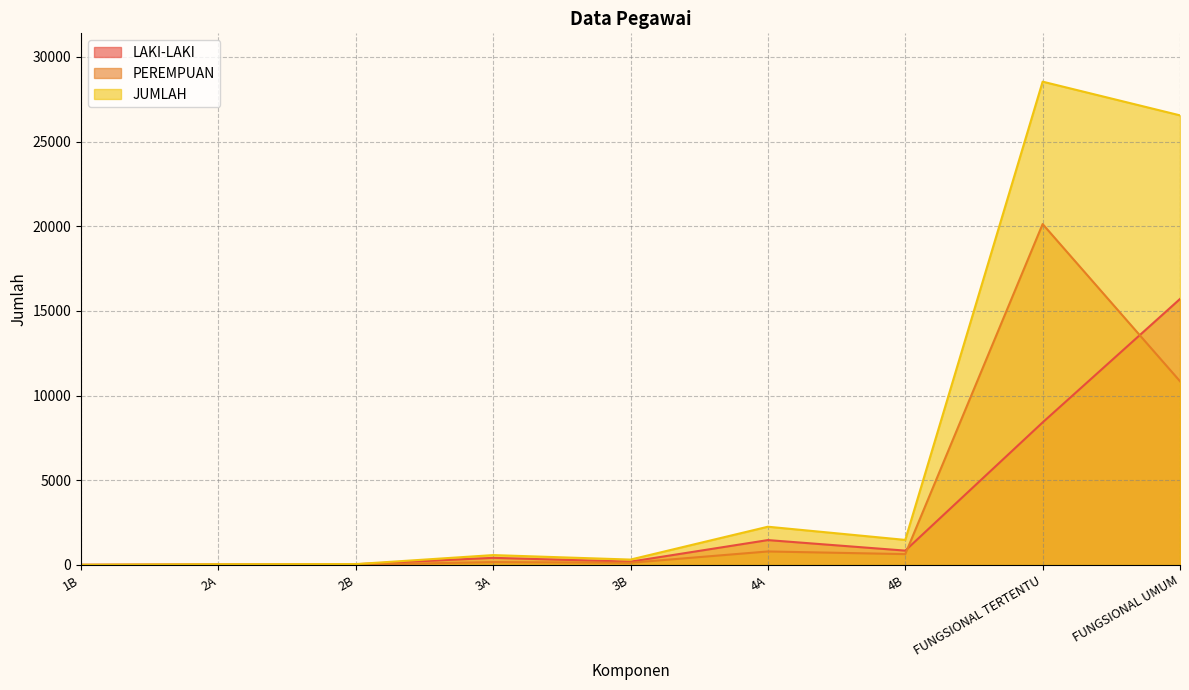

Which series ends up on top after the final intersection of PEREMPUAN and LAKI-LAKI?

LAKI-LAKI